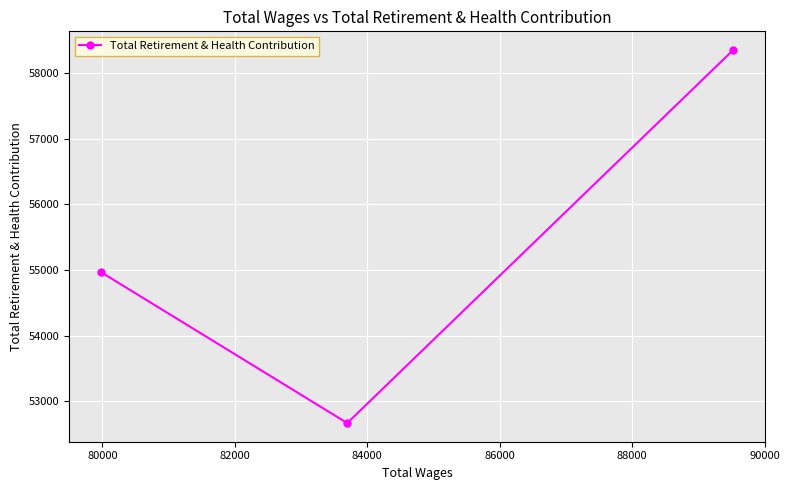

Reading right to left, what are all the values shown in this chart?

58354	52667	54971